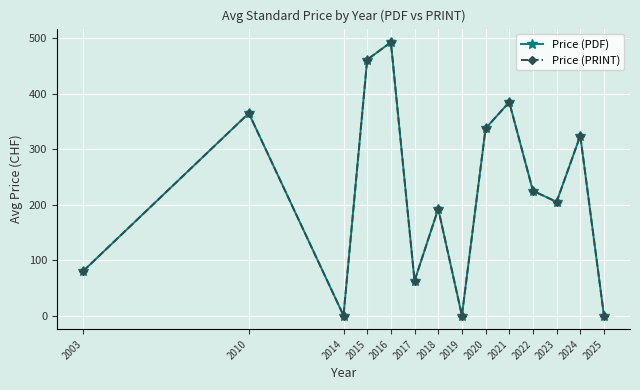

Does the chart have visible grid lines?

Yes